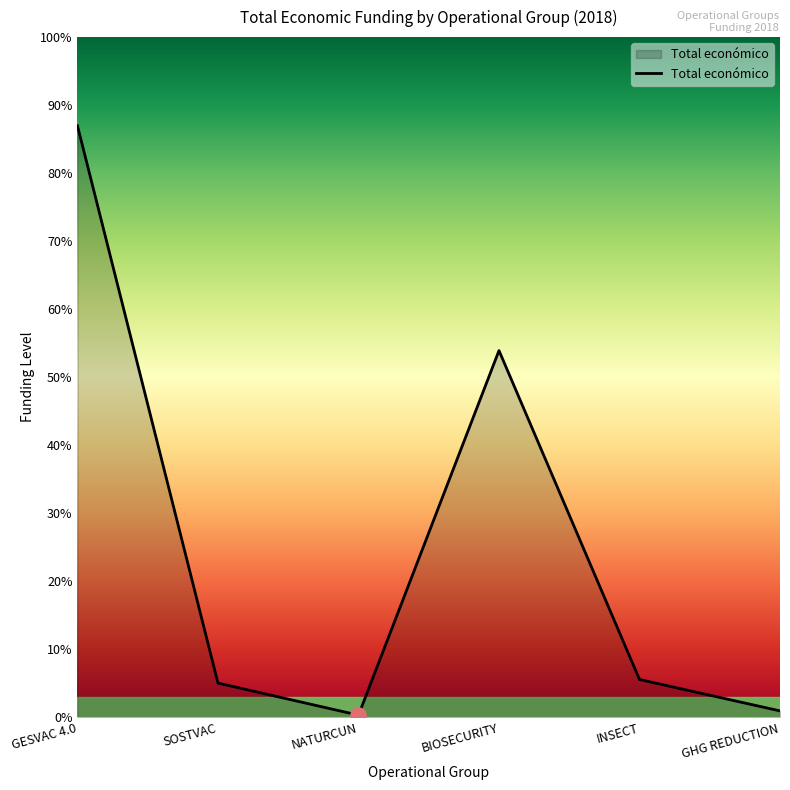

Does the chart have visible grid lines?

No